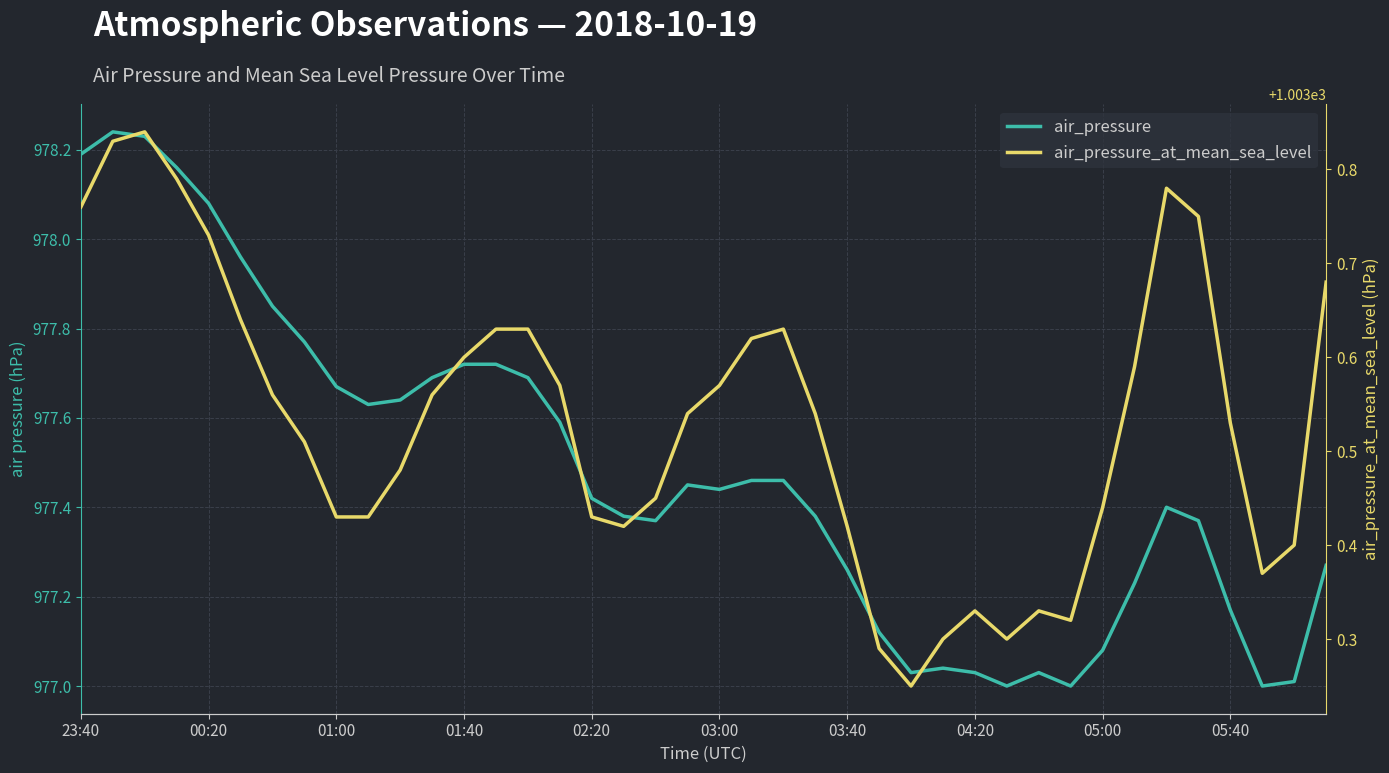

At which label is air_pressure_at_mean_sea_level closest to 1003?

26